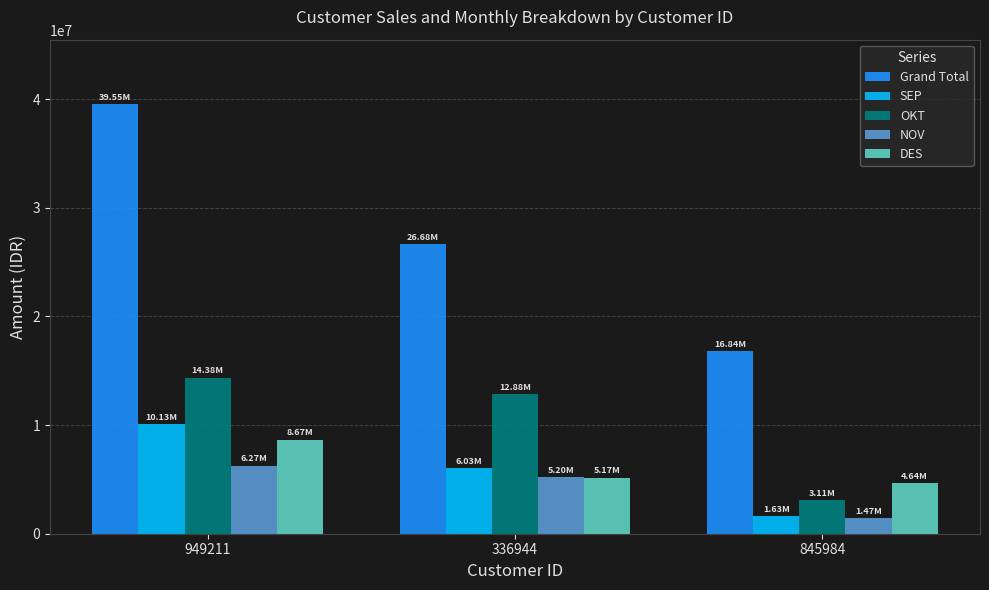

Reading left to right, transcribe all the data shown in this chart.

Grand Total: 949211=39551470	336944=26683000	845984=16841040
SEP: 949211=10132520	336944=6031440	845984=1627980
OKT: 949211=14381900	336944=12881600	845984=3114720
NOV: 949211=6268520	336944=5200980	845984=1469820
DES: 949211=8673780	336944=5173440	845984=4643000